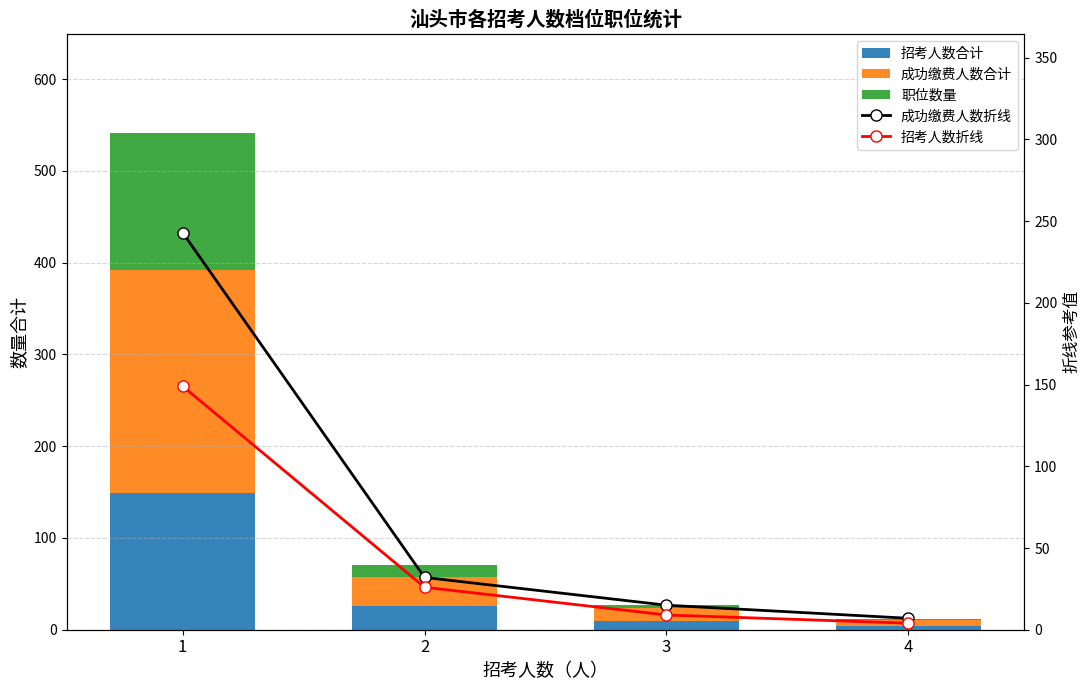

Which category has the lowest value in the 职位数量 series?

4